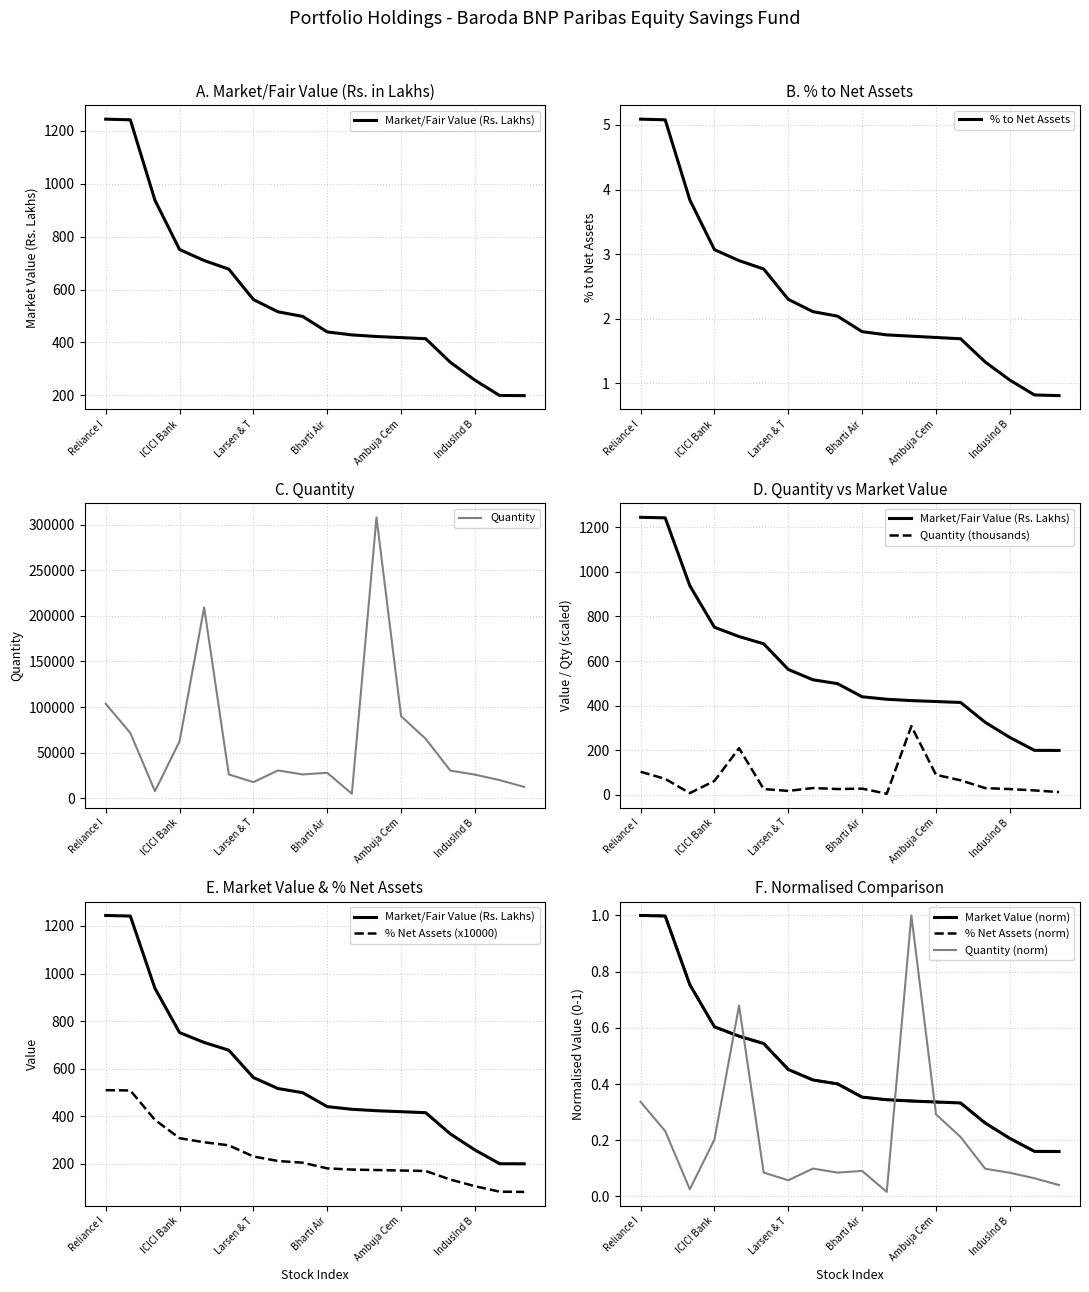

What is the maximum value shown in the chart?

1244.3